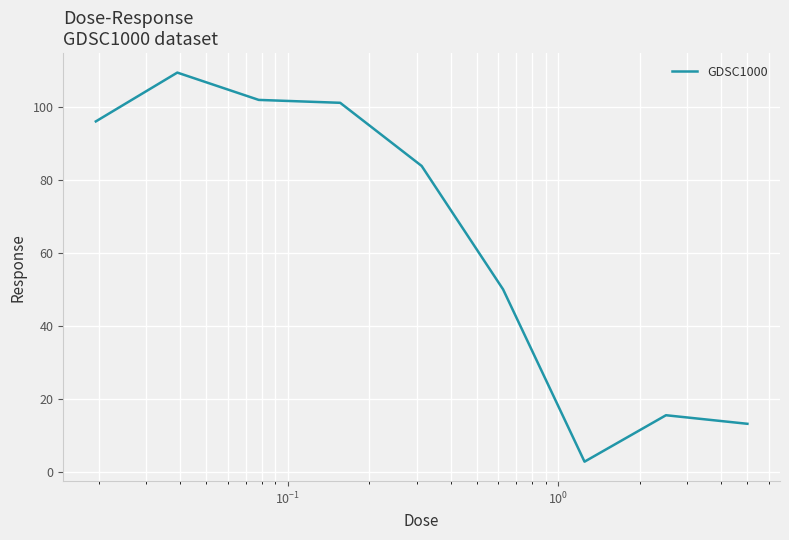

What is the minimum value shown in the chart?

2.9